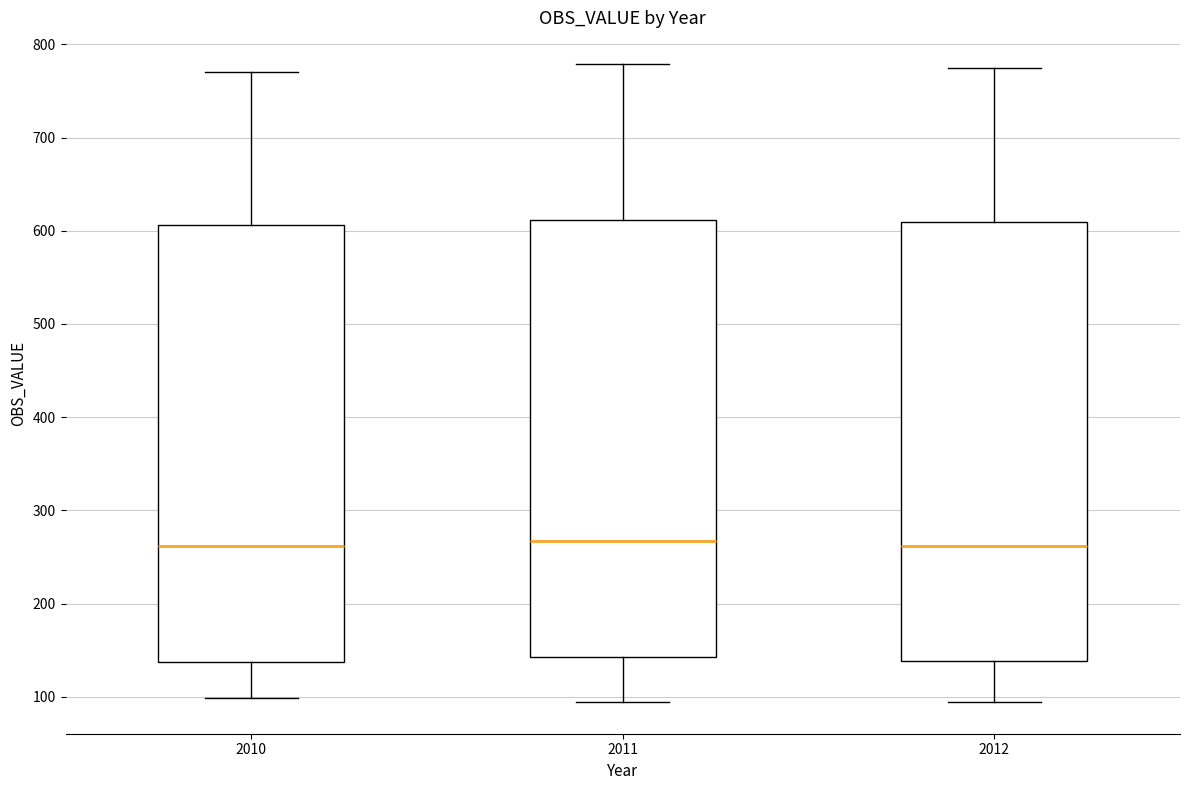

Where is the lower edge of the box at x = 2011 on the y-axis? The values are not printed on the chart, so give them approximately, as read against the axis.

140